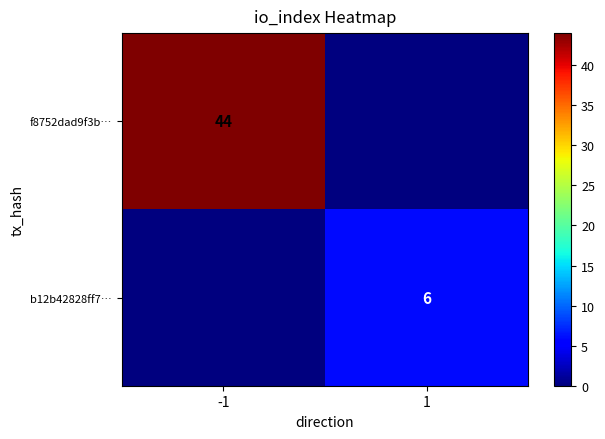

Count the number of data series in this chart.

2